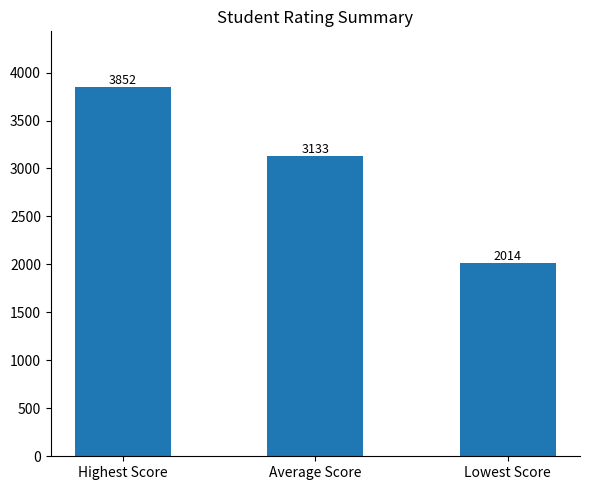

Count the number of data series in this chart.

1